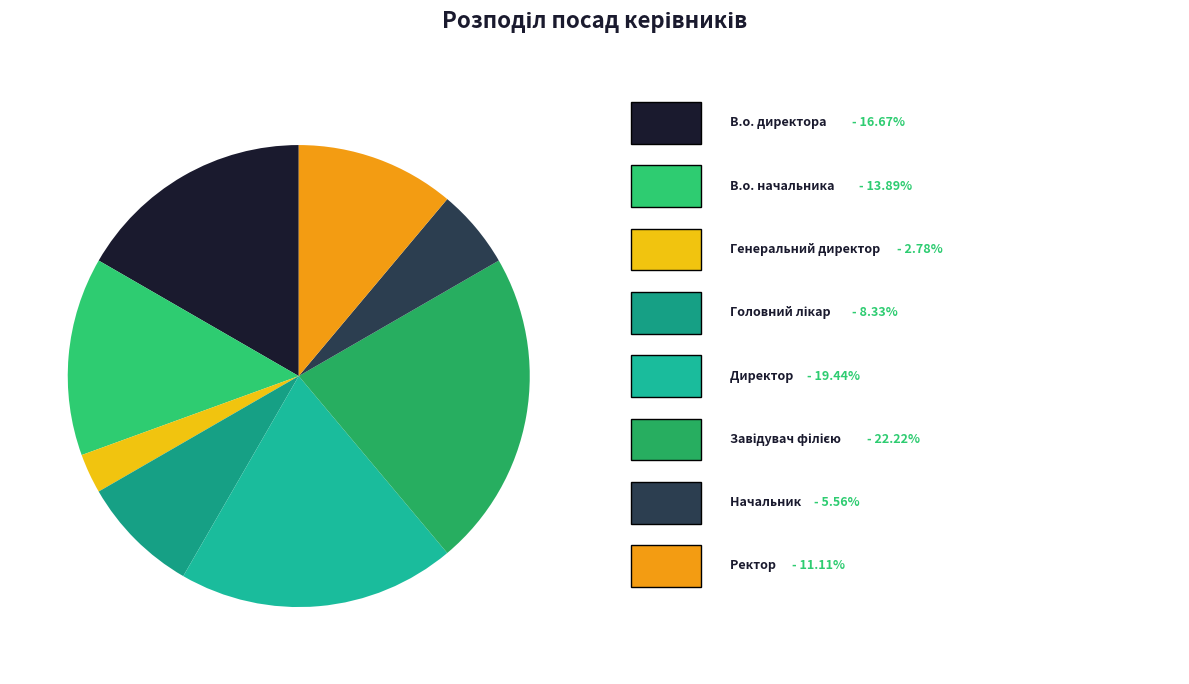

What is the largest slice in the pie chart?

Завідувач філією